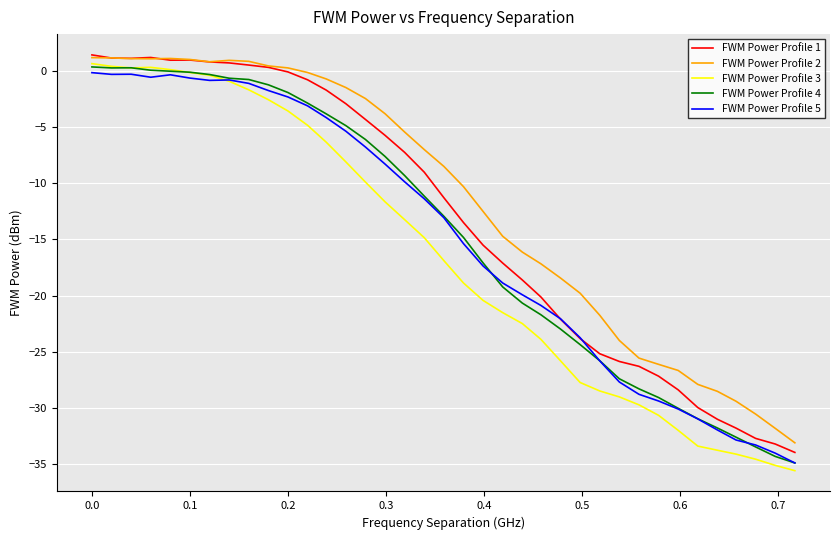

True or false: FWM Power Profile 3 and FWM Power Profile 1 intersect in this chart.

False